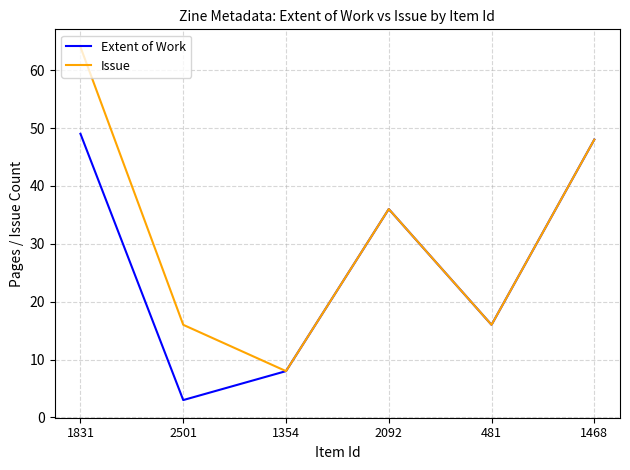

What position from the right is 1831?

6